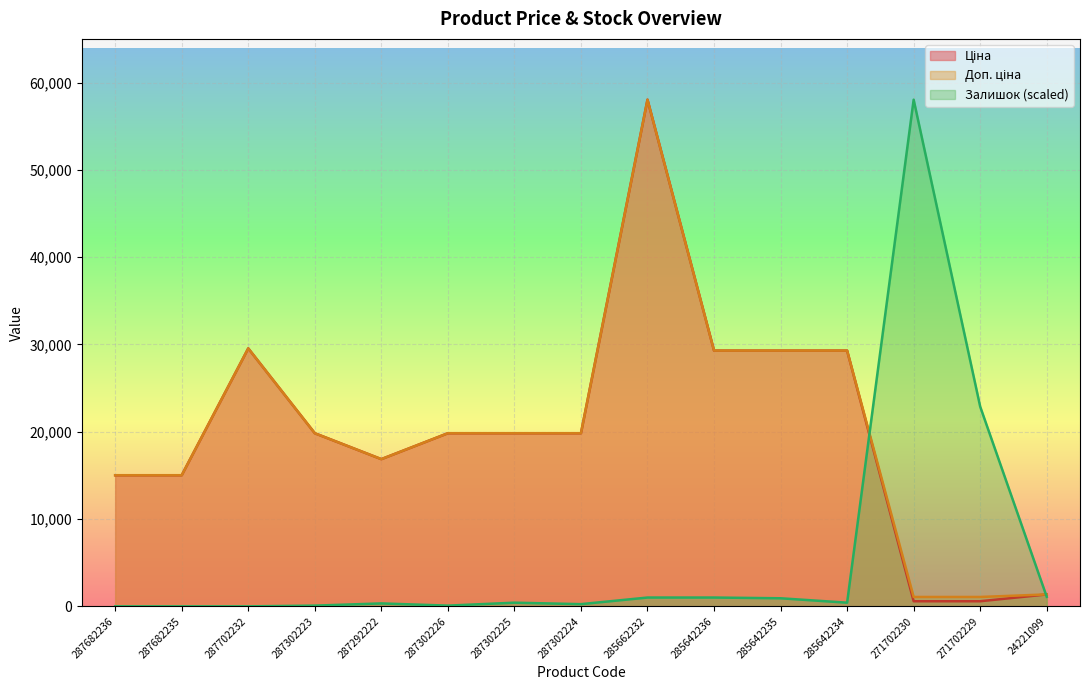

List the labels in order of Доп. ціна value, smallest first.

271702230, 271702229, 24221099, 287682236, 287682235, 287292222, 287302223, 287302226, 287302225, 287302224, 285642236, 285642235, 285642234, 287702232, 285662232